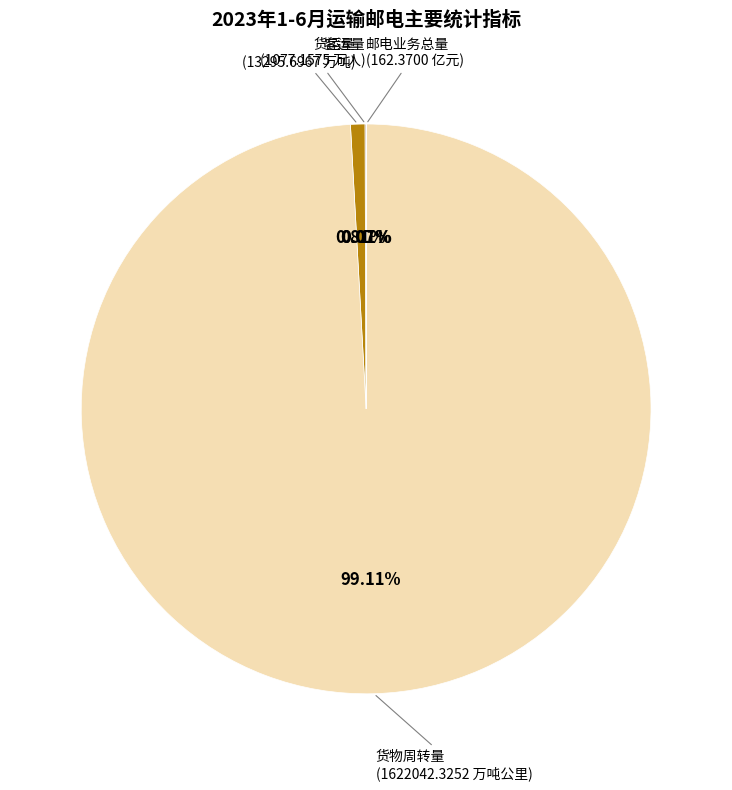

Is there any slice that represents more than half of the pie?

Yes